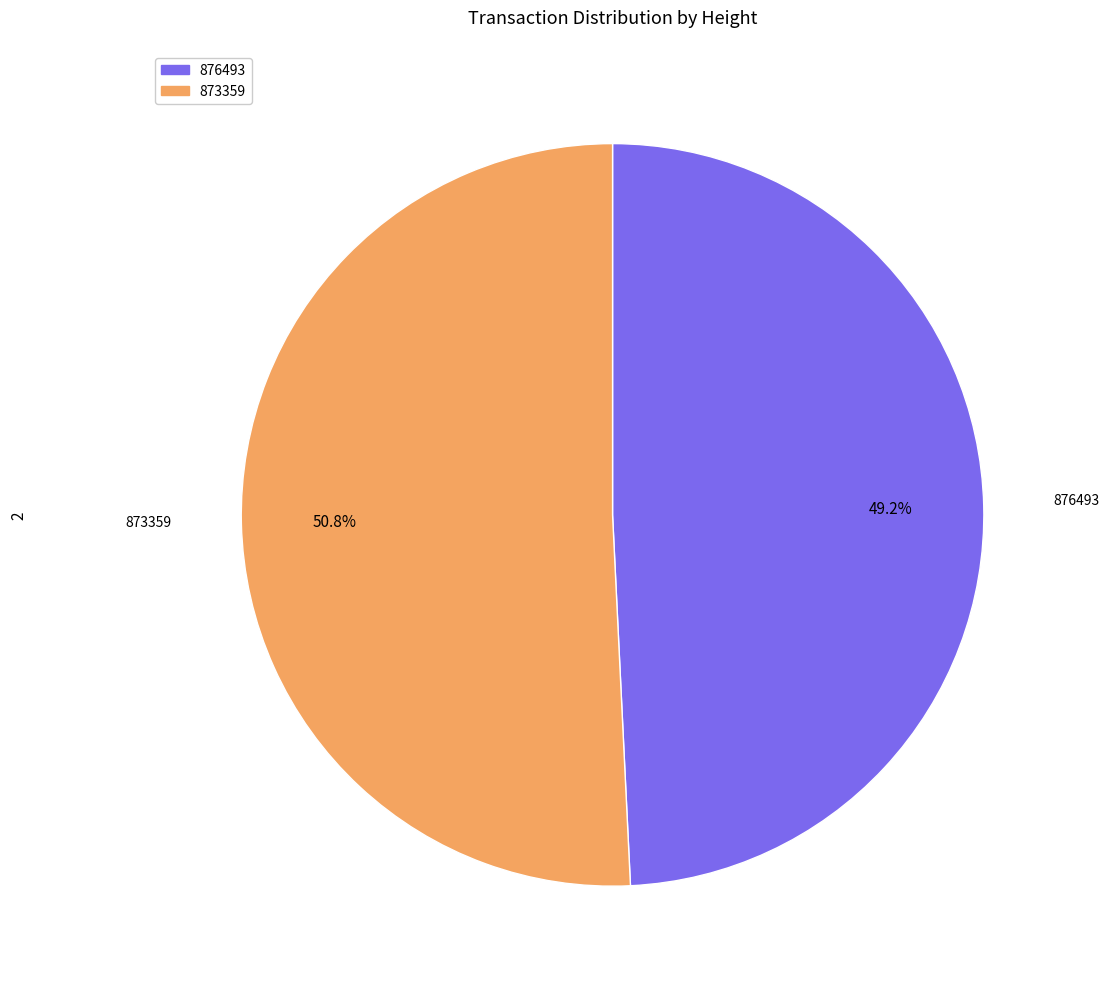

To the nearest percent, what is the average slice percentage?

50%